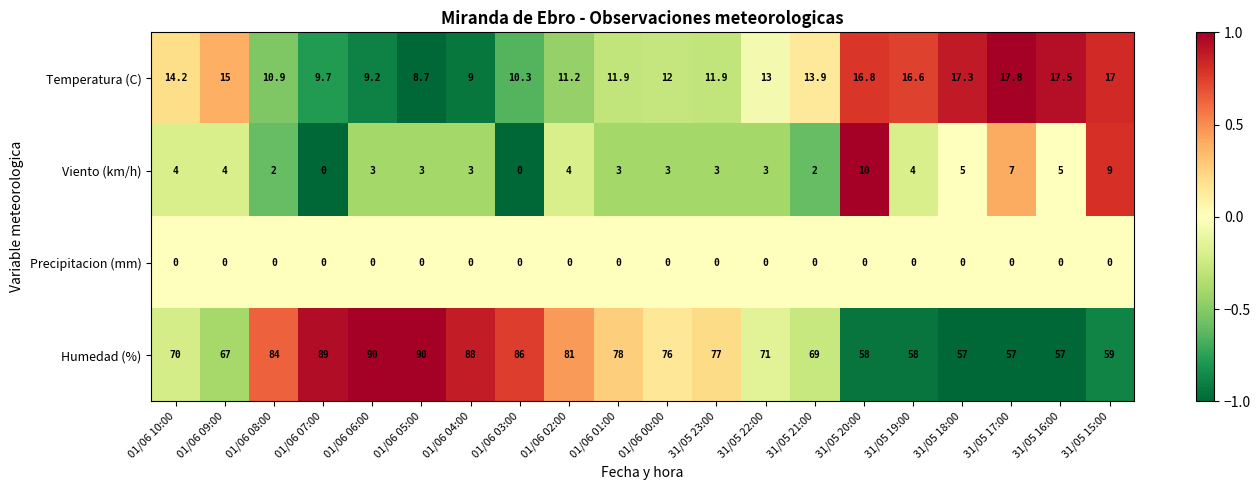

Rank the series at 31/05 18:00 from lowest to highest value.

Precipitacion (mm), Viento (km/h), Temperatura (C), Humedad (%)